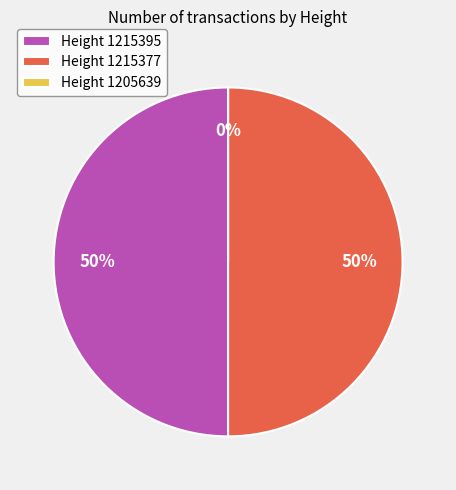

The 1215377 slice represents 50% of the pie. True or false?

True